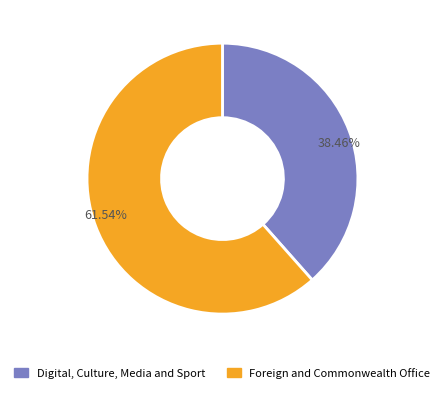

Which slice is the smallest?

38.46%